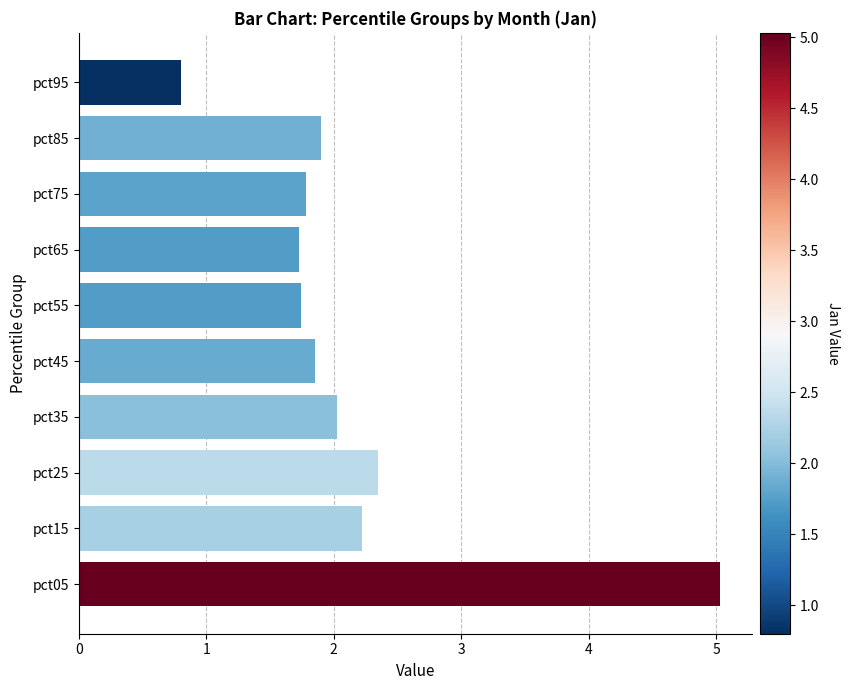

Is it true that the value at pct65 is 1.7?

True